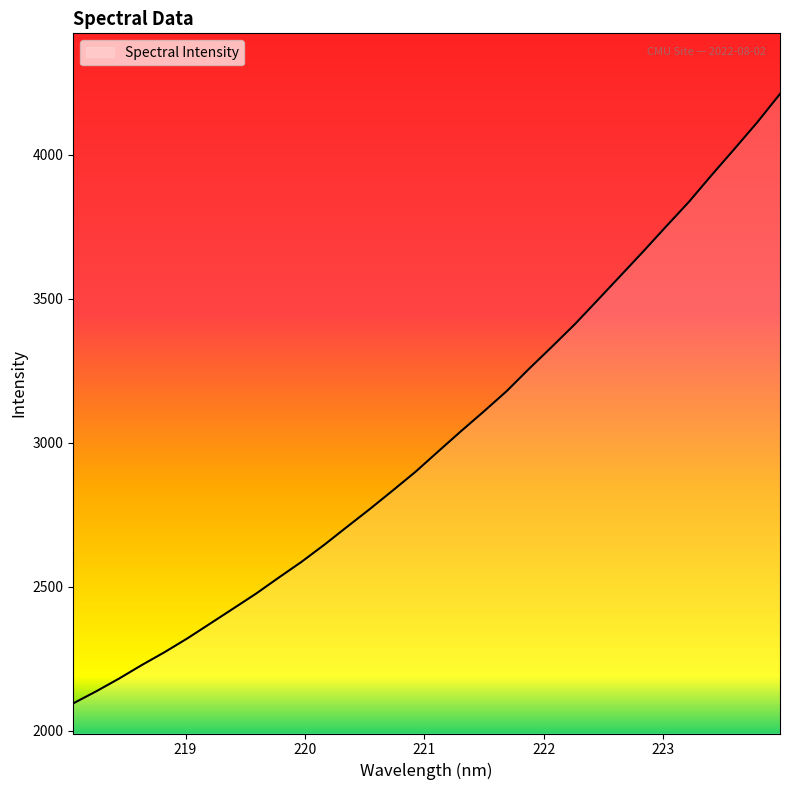

What is the greatest value displayed?

4211.5